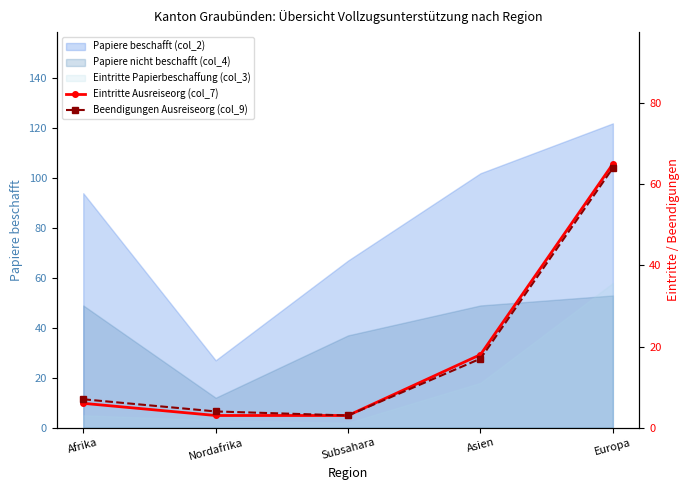

The Eintritte Ausreiseorg (col_7) series shows 6 at Afrika. True or false?

True